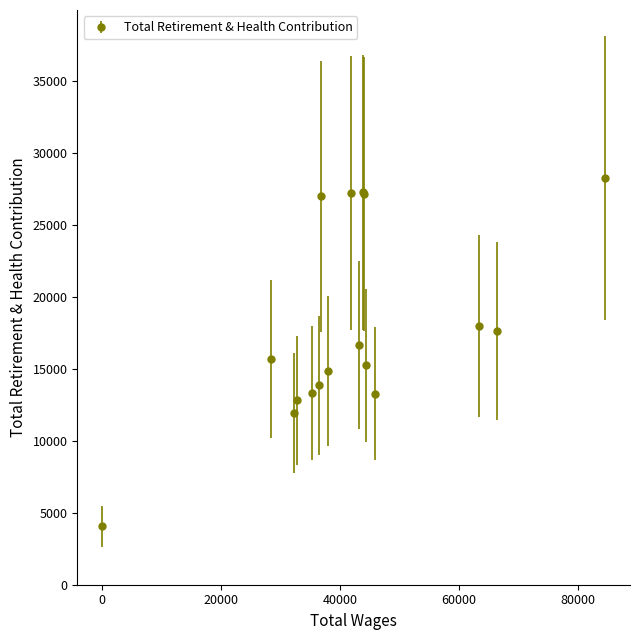

What is the value of the 12th point from the left?

27176